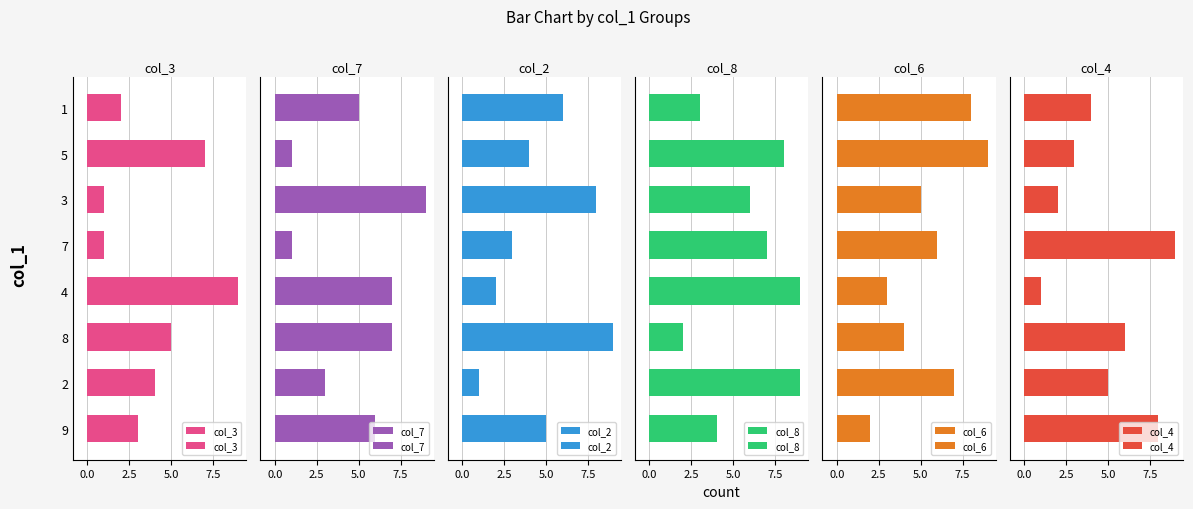

How many data points in col_2 are less than 5?

4